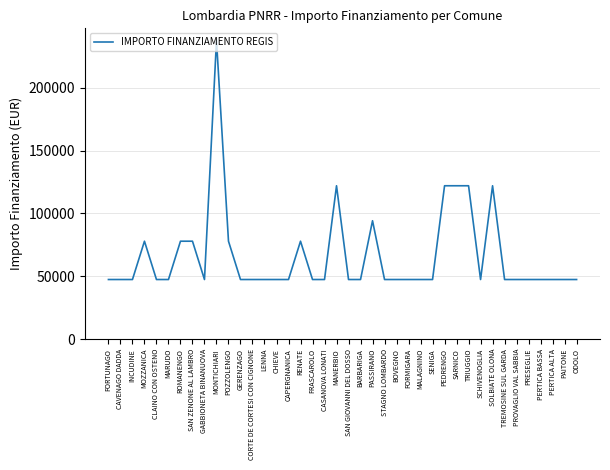

The chart shows a value of 47427 at ODOLO. True or false?

True